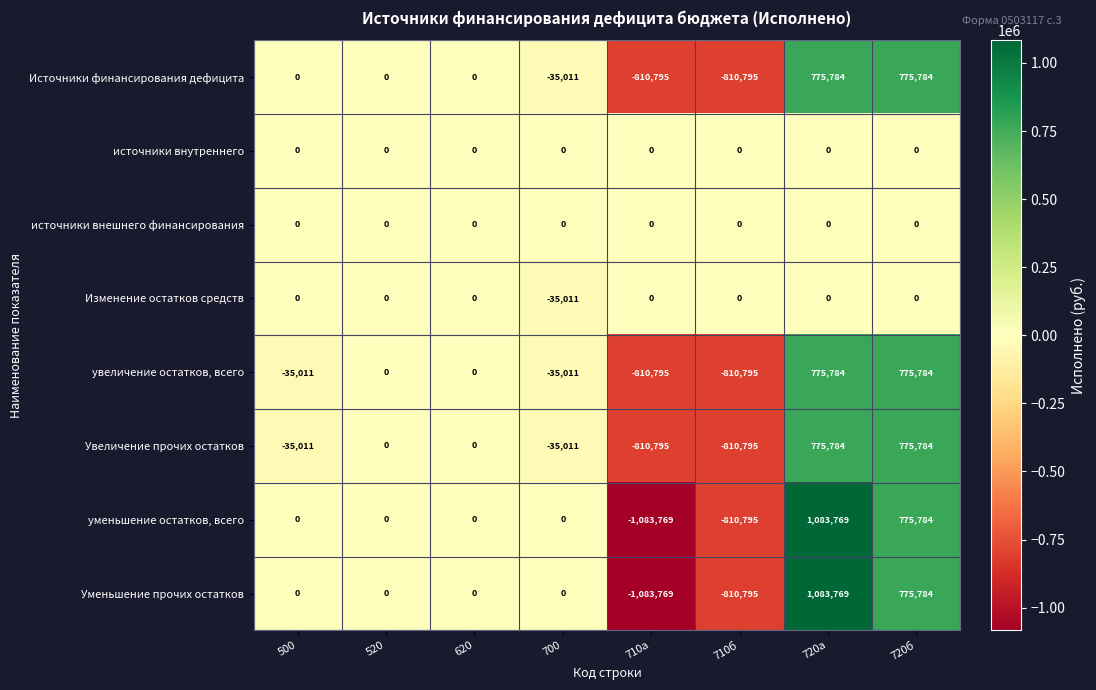

What is the difference between the maximum and minimum values in the Изменение остатков средств series?

35011